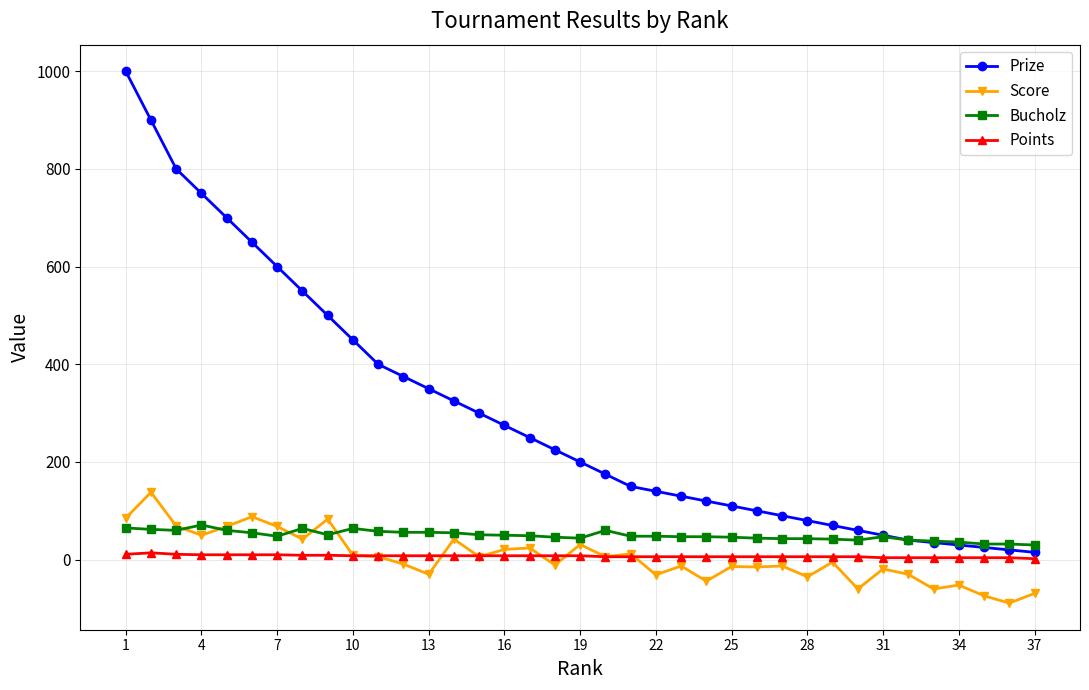

How many values in the Prize series are below 200?

18